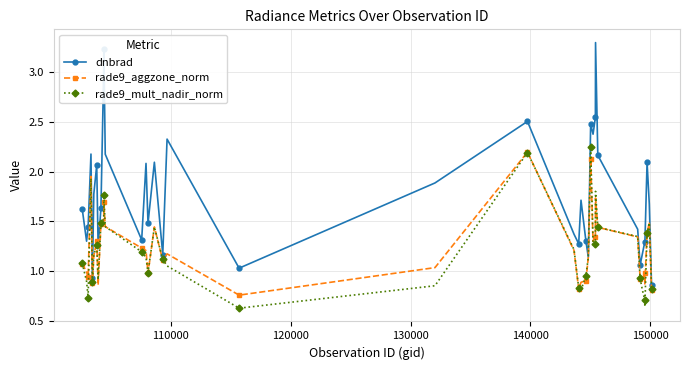

True or false: rade9_mult_nadir_norm has more than 0 points higher than both neighbors.

True